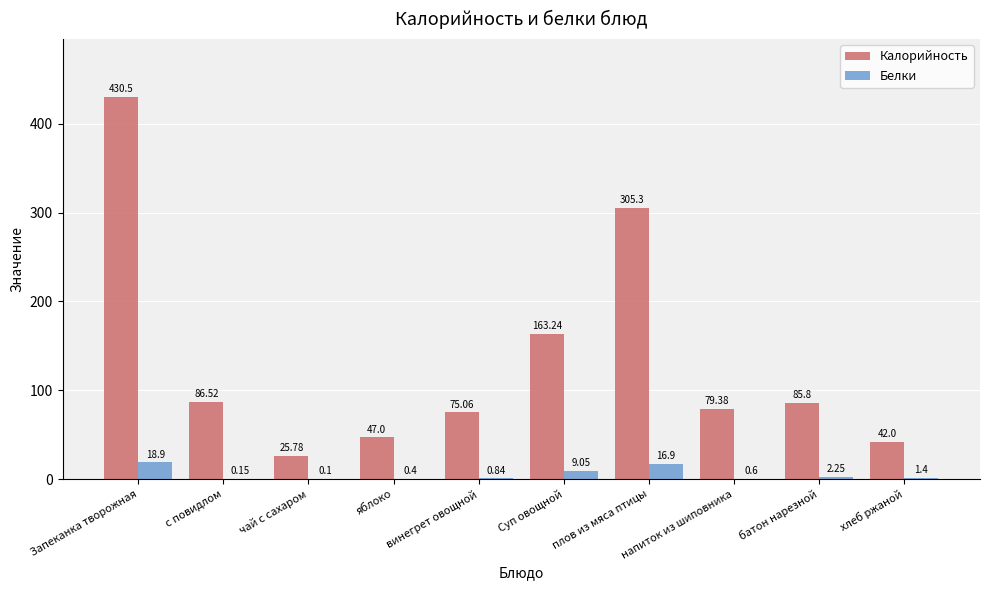

Is the value of Калорийность at напиток из шиповника greater than the value of Белки at хлеб ржаной?

Yes